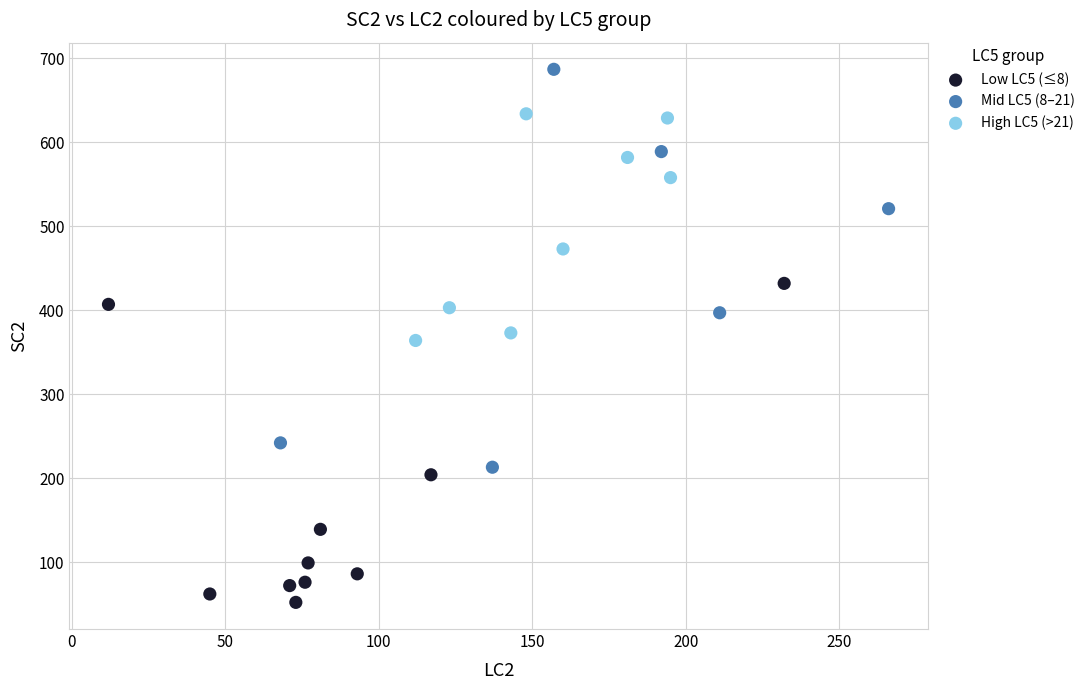

Which series has the widest spread of Y values?

Mid LC5 (8–21)